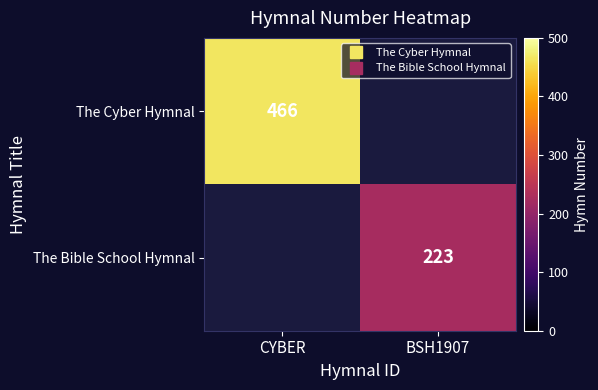

Rank the series by their maximum value, from highest to lowest.

The Cyber Hymnal, The Bible School Hymnal